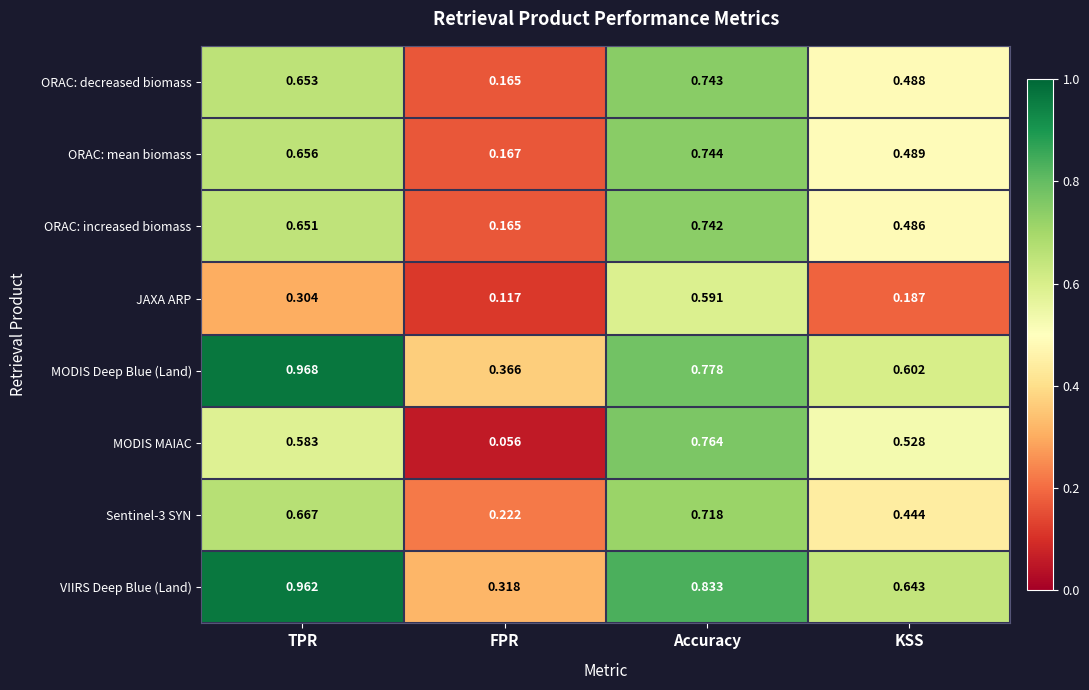

At which label does Sentinel-3 SYN reach its peak?

Accuracy